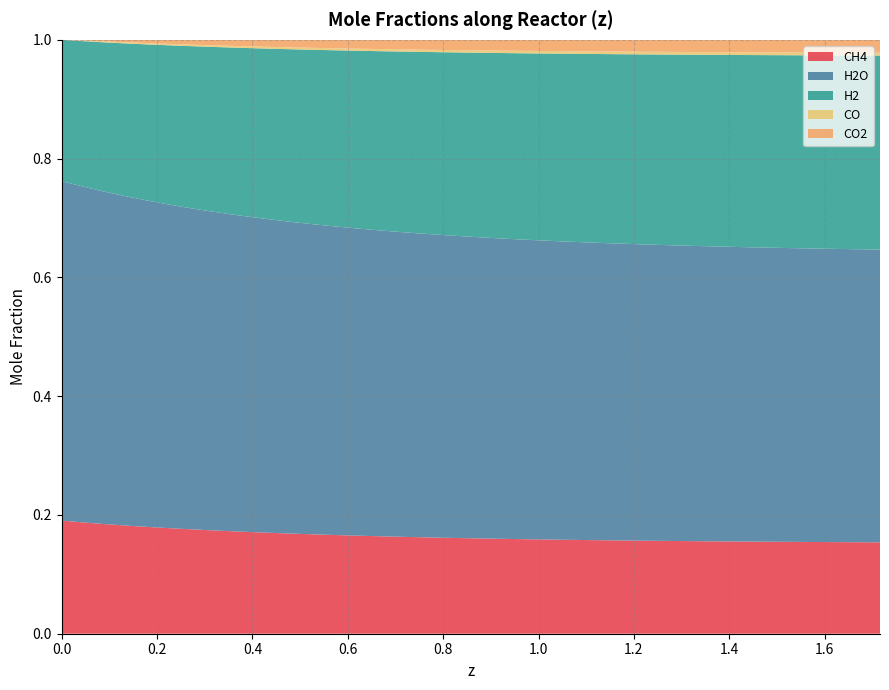

Reading left to right, extract all data points from this chart.

CH4: 0.2	0.2	0.2	0.2	0.2	0.2	0.2	0.2	0.2	0.2	0.2	0.2	0.2	0.2	0.2	0.2	0.2	0.2	0.2	0.2	0.2	0.2	0.2	0.2	0.2	0.2	0.2	0.2	0.2	0.2	0.2	0.2	0.2	0.2	0.2	0.2	0.2	0.2	0.2	0.2
H2O: 0.6	0.6	0.6	0.6	0.5	0.5	0.5	0.5	0.5	0.5	0.5	0.5	0.5	0.5	0.5	0.5	0.5	0.5	0.5	0.5	0.5	0.5	0.5	0.5	0.5	0.5	0.5	0.5	0.5	0.5	0.5	0.5	0.5	0.5	0.5	0.5	0.5	0.5	0.5	0.5
H2: 0.2	0.2	0.3	0.3	0.3	0.3	0.3	0.3	0.3	0.3	0.3	0.3	0.3	0.3	0.3	0.3	0.3	0.3	0.3	0.3	0.3	0.3	0.3	0.3	0.3	0.3	0.3	0.3	0.3	0.3	0.3	0.3	0.3	0.3	0.3	0.3	0.3	0.3	0.3	0.3
CO: 0.0	0.0	0.0	0.0	0.0	0.0	0.0	0.0	0.0	0.0	0.0	0.0	0.0	0.0	0.0	0.0	0.0	0.0	0.0	0.0	0.0	0.0	0.0	0.0	0.0	0.0	0.0	0.0	0.0	0.0	0.0	0.0	0.0	0.0	0.0	0.0	0.0	0.0	0.0	0.0
CO2: 0.0	0.0	0.0	0.0	0.0	0.0	0.0	0.0	0.0	0.0	0.0	0.0	0.0	0.0	0.0	0.0	0.0	0.0	0.0	0.0	0.0	0.0	0.0	0.0	0.0	0.0	0.0	0.0	0.0	0.0	0.0	0.0	0.0	0.0	0.0	0.0	0.0	0.0	0.0	0.0